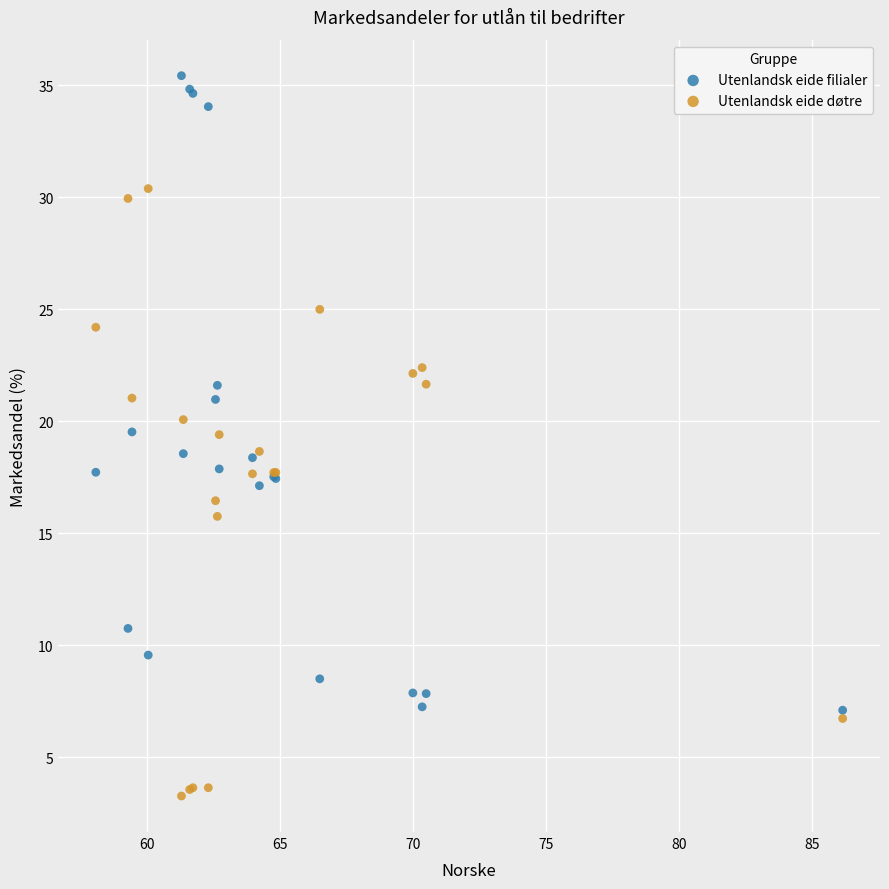

Which series has the widest spread of Y values?

Utenlandsk eide filialer